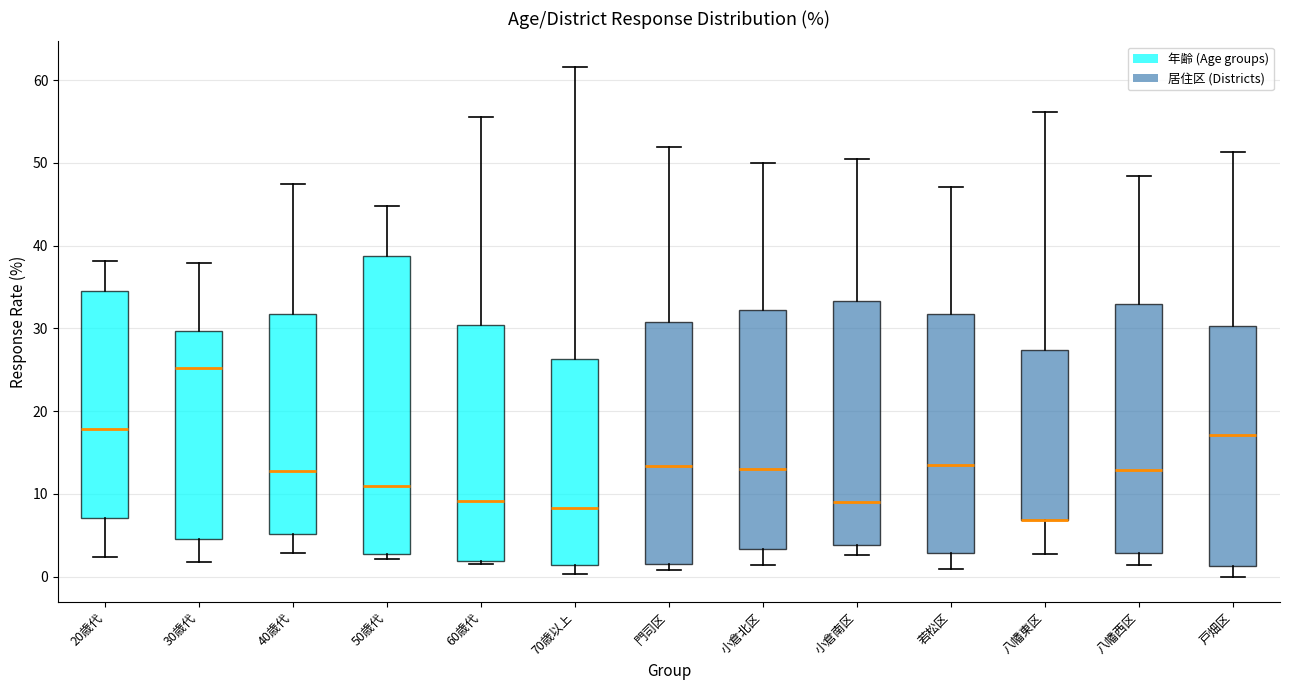

Where does the upper whisker of the box for 30歳代 end on the y-axis? The values are not printed on the chart, so give them approximately, as read against the axis.

38